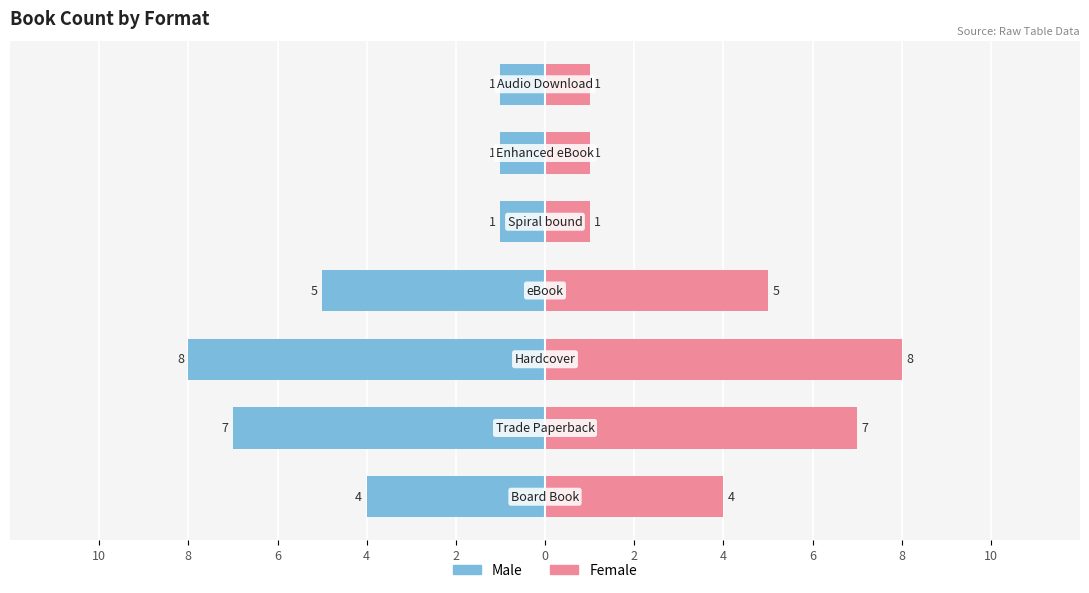

What is the average value of the Female series?

4